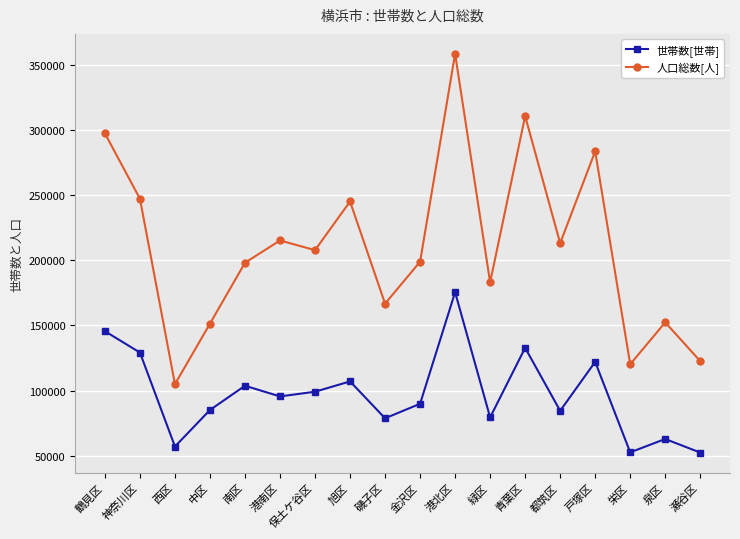

Which series changed the most between 青葉区 and 瀬谷区?

人口総数[人]